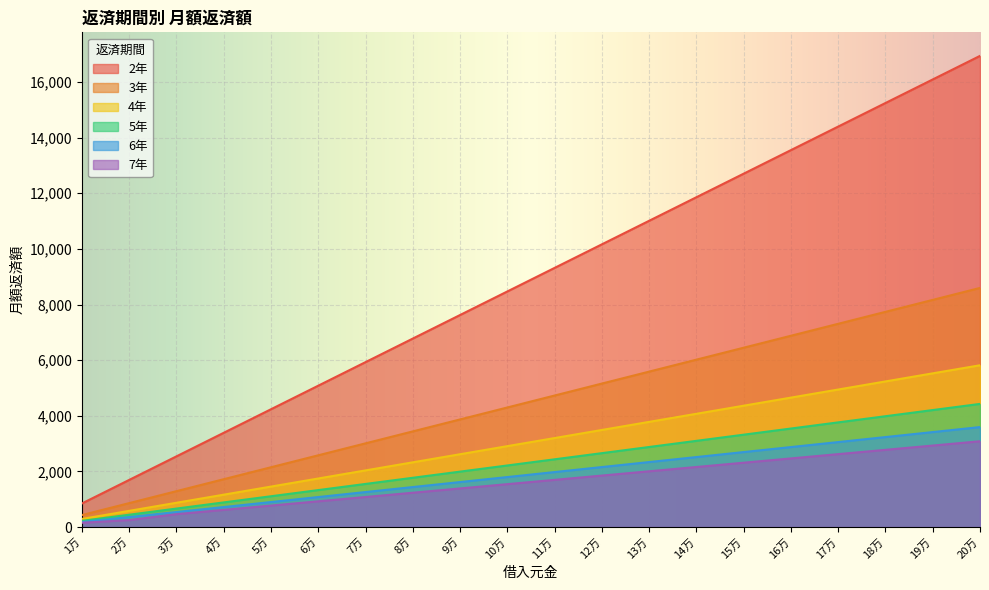

Which category has the lowest value across all series?

1万